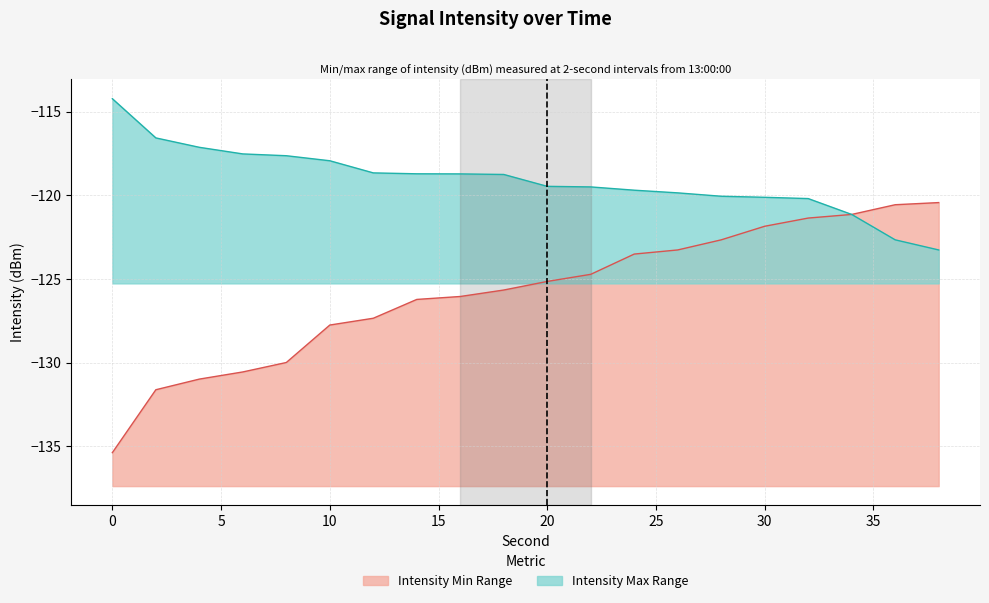

Rank the series by their maximum value, from highest to lowest.

Max Intensity (dBm), Min Intensity (dBm)